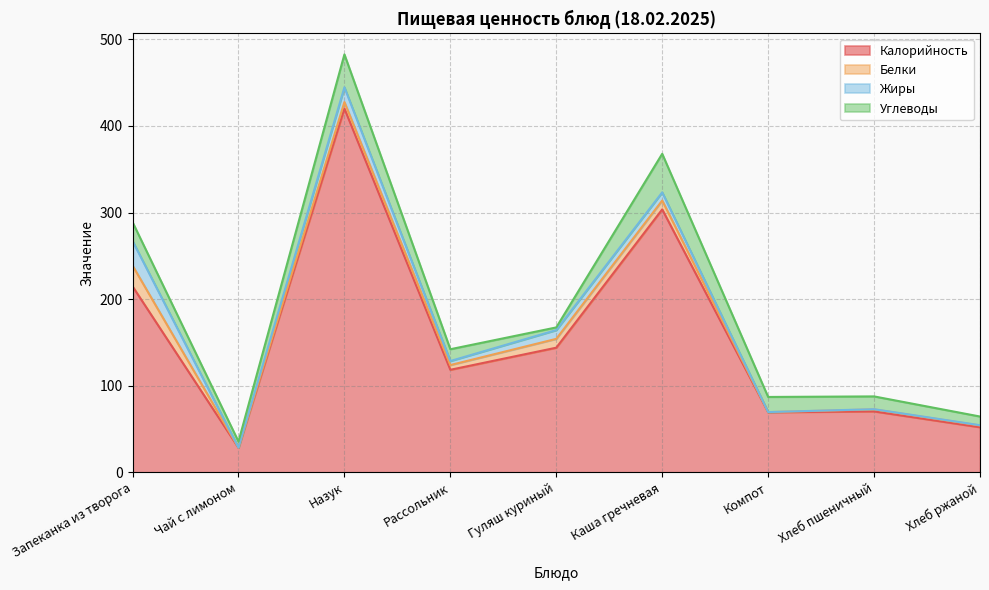

How many lines are shown in the chart?

4